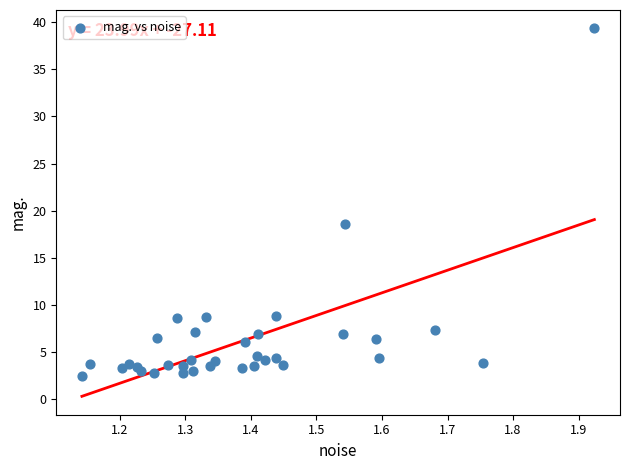

What Y value in the scatter plot is closest to 20?

18.6